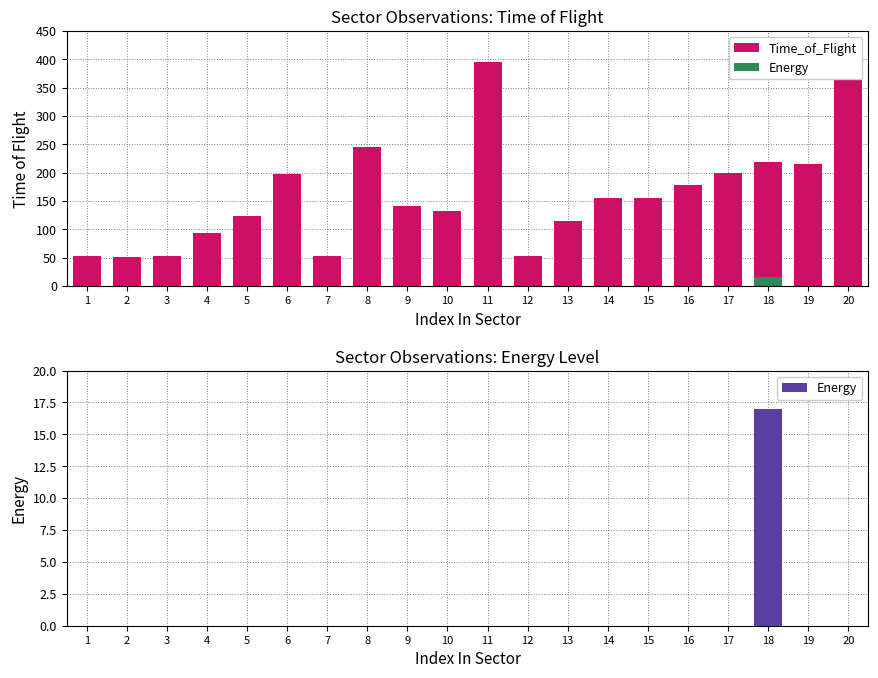

List the series in order of their peak value, lowest first.

Energy, Time_of_Flight